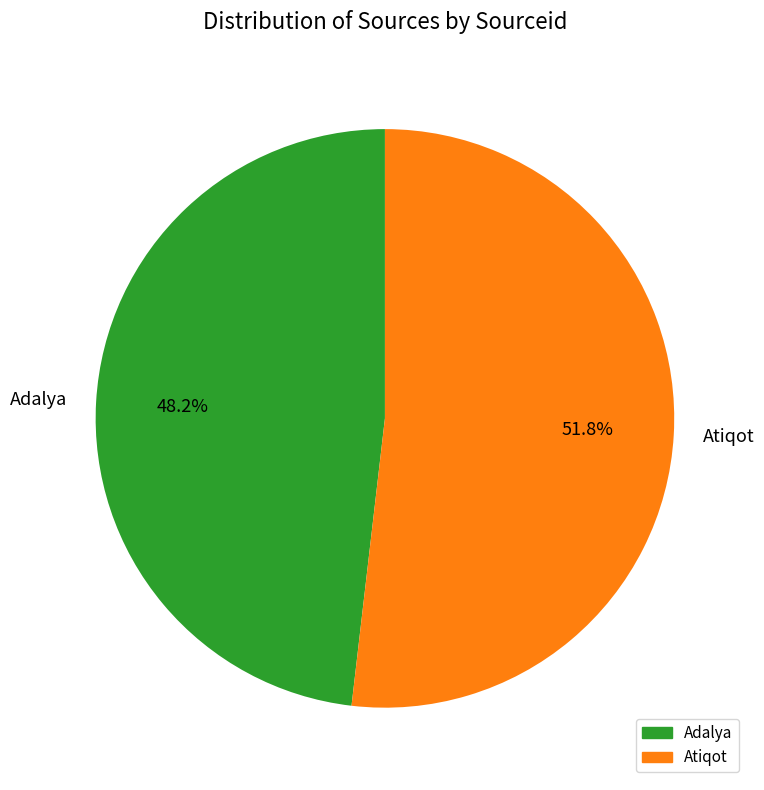

To the nearest percent, what percentage of the pie is Adalya?

48%